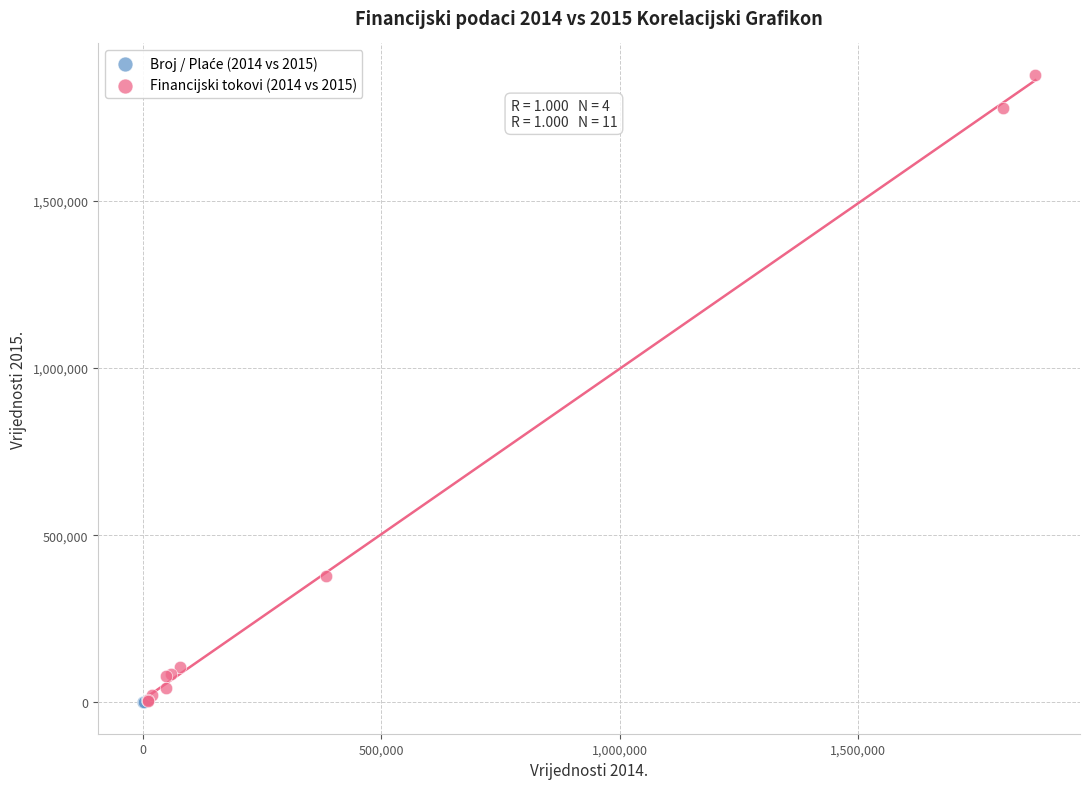

Which series contains the highest Y value?

Financijski tokovi (2014 vs 2015)